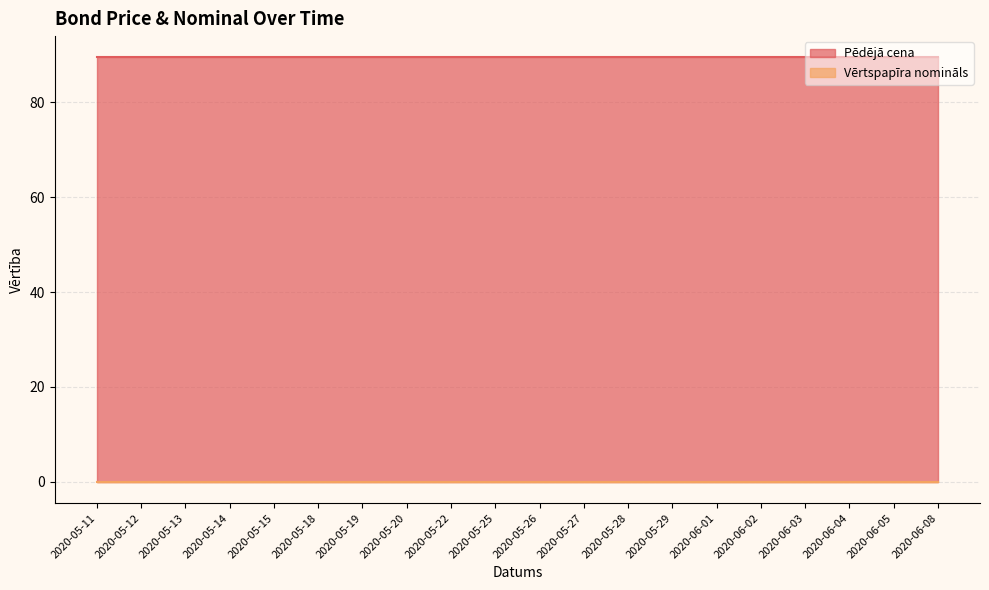

What position from the left is 2020-05-11?

1